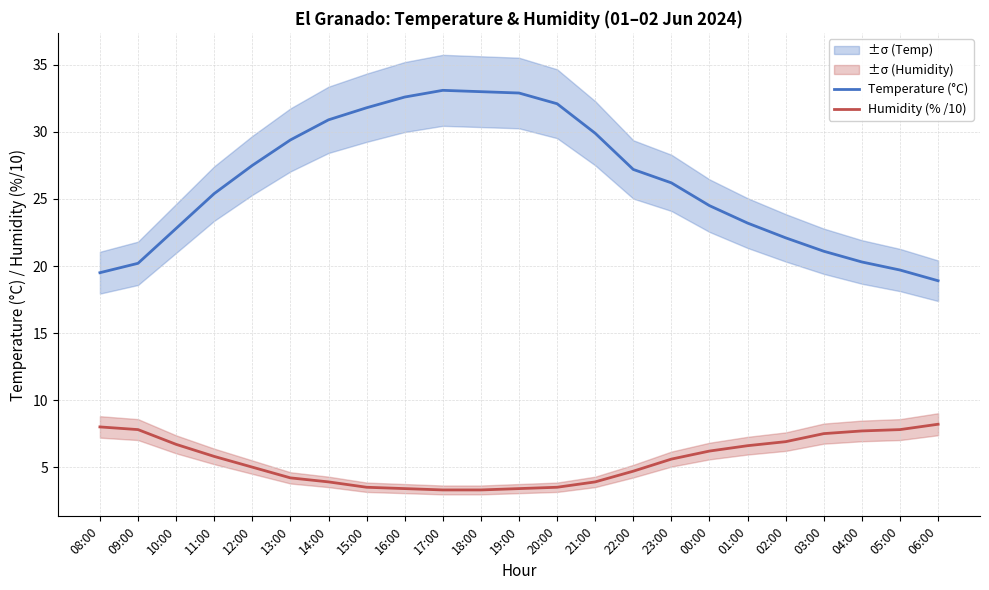

What is the average value of the Temperature (°C) series?

26.3